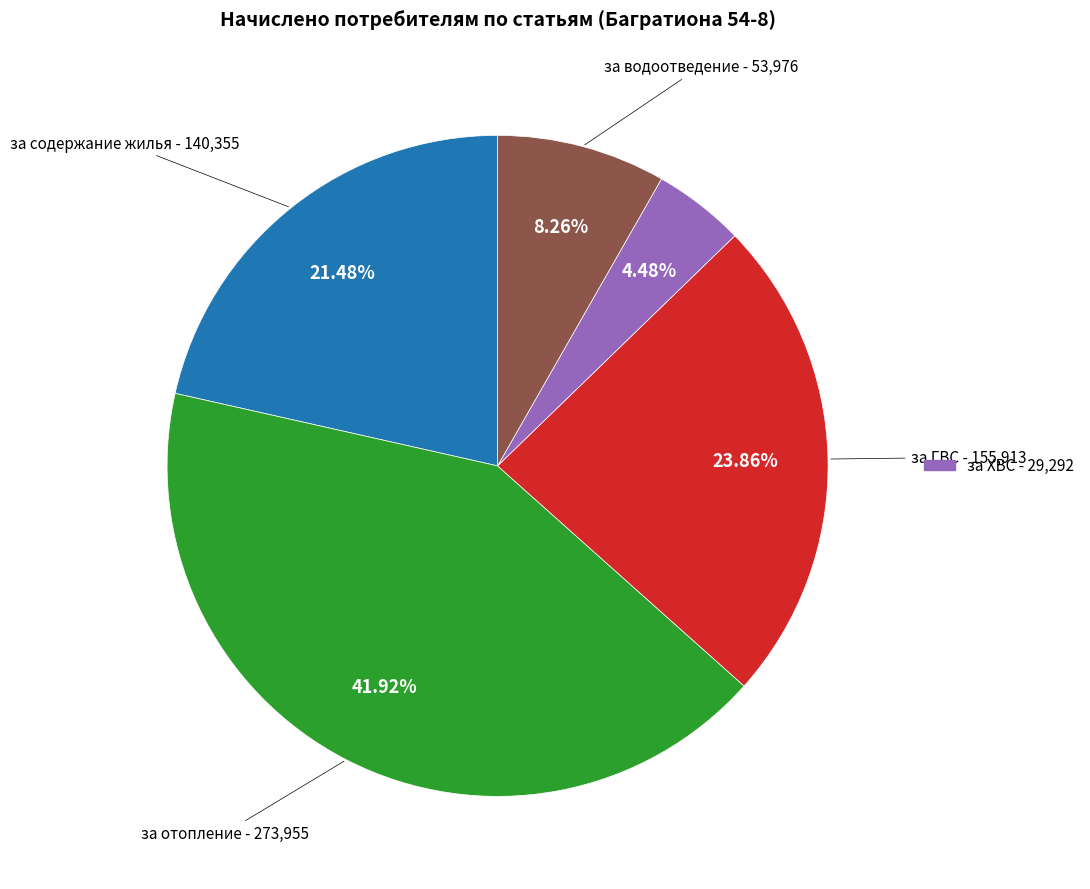

To the nearest percent, what is the average slice percentage?

20%